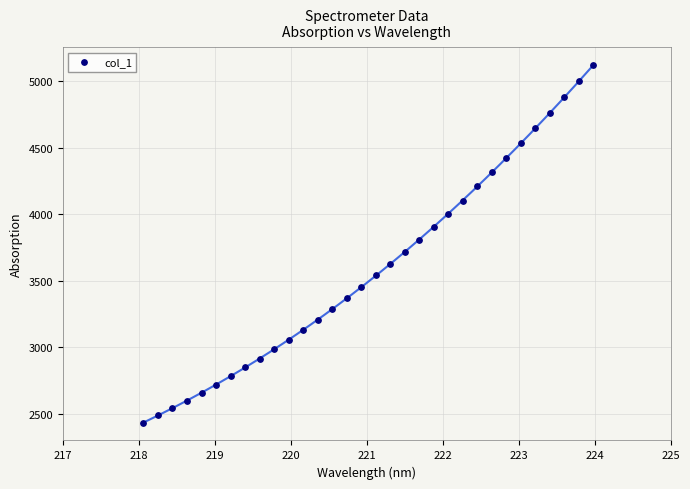

What is the range of X values (max minus min)?

5.9